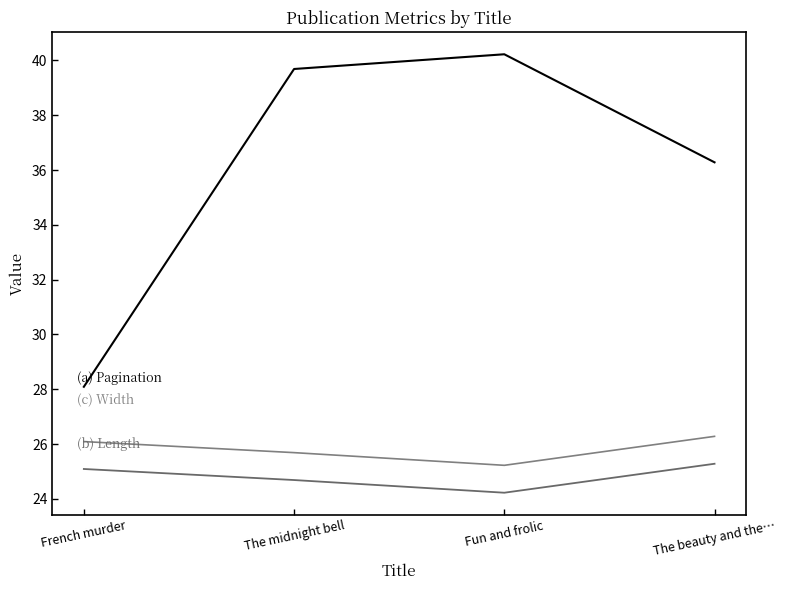

Reading left to right, what are all the values shown in this chart?

Pagination: French murder=28.1	The midnight bell=39.7	Fun and frolic=40.2	The beauty and the…=36.3
Length: French murder=25.1	The midnight bell=24.7	Fun and frolic=24.2	The beauty and the…=25.3
Width: French murder=26.1	The midnight bell=25.7	Fun and frolic=25.2	The beauty and the…=26.3